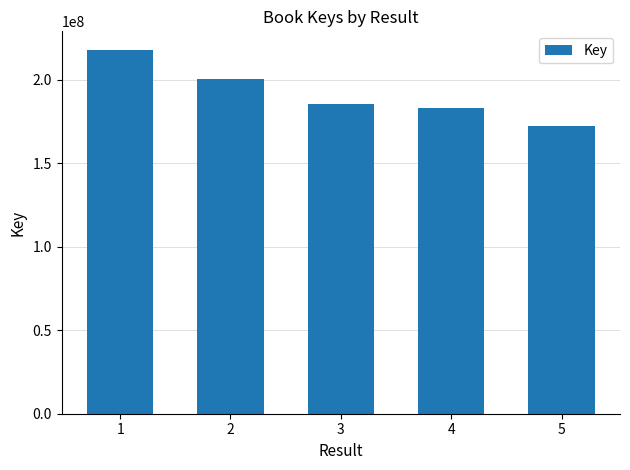

The value at 4 is 183061137. True or false?

True